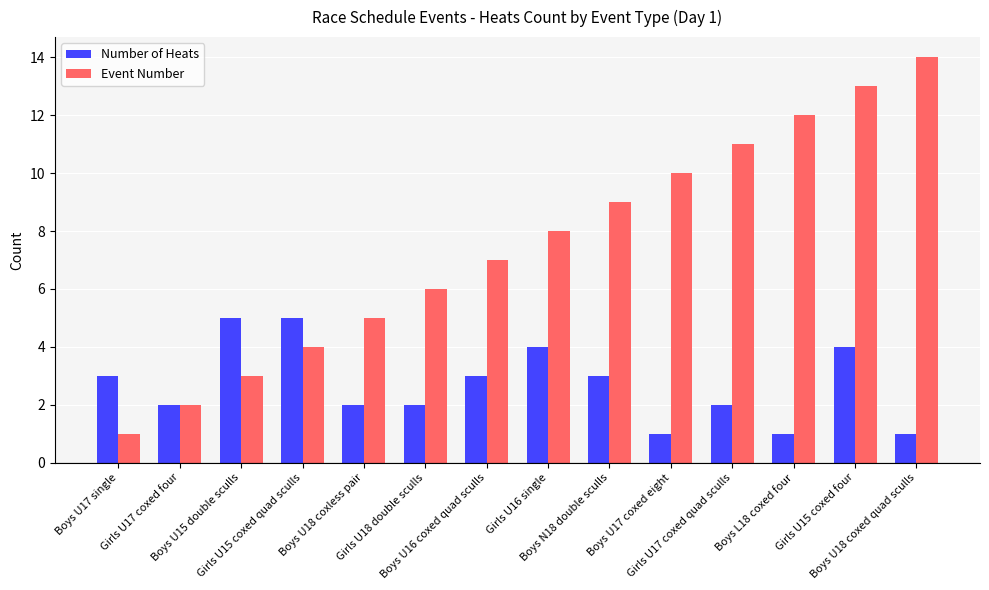

What is the sum of the Event Number values at Boys U18 coxed quad sculls and Boys U15 double sculls?

17